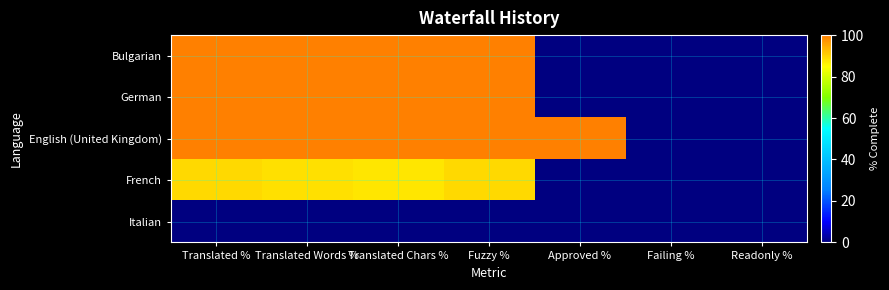

What is the difference between the highest and lowest values at Fuzzy %?

100.0